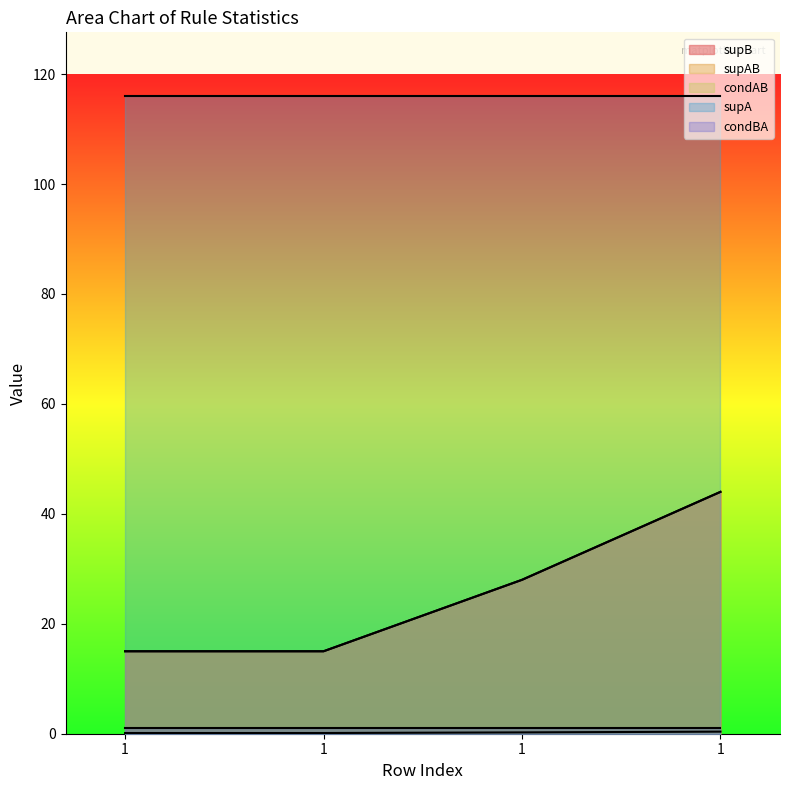

Which series has the widest spread of values?

supB